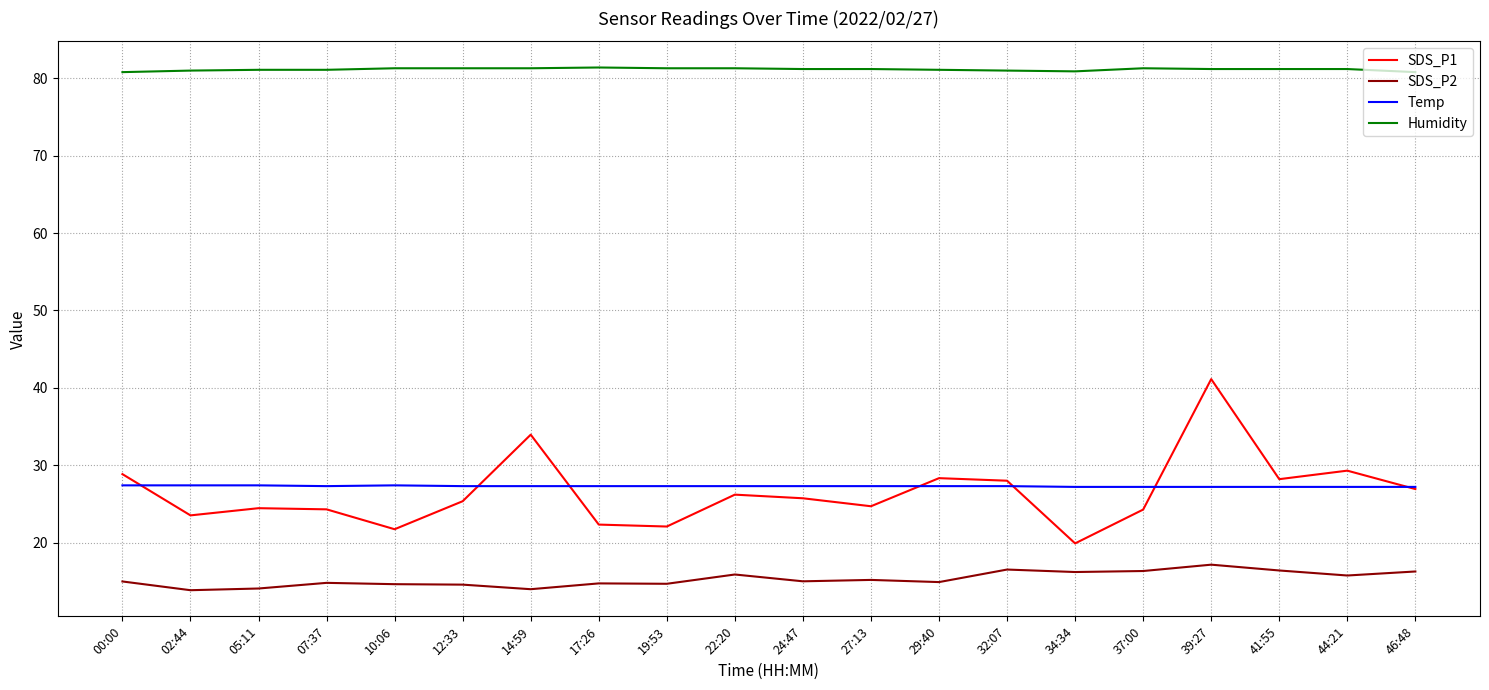

Is the value of SDS_P2 at 37:00 greater than the value of SDS_P1 at 37:00?

No